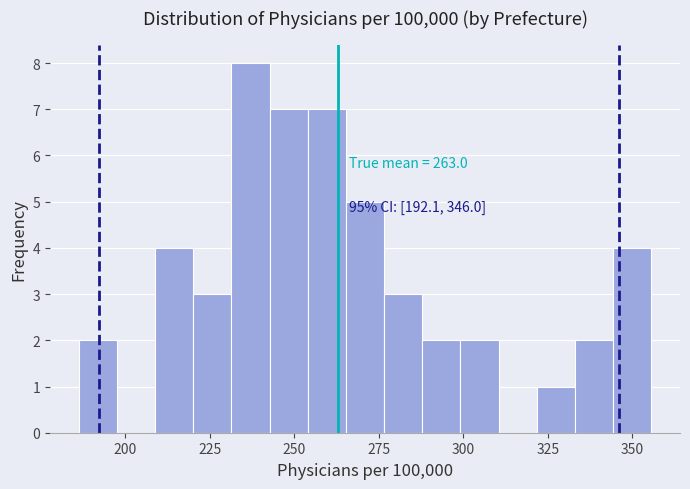

Read against the x-axis, roughly where is the centre of the tallest bar?

235